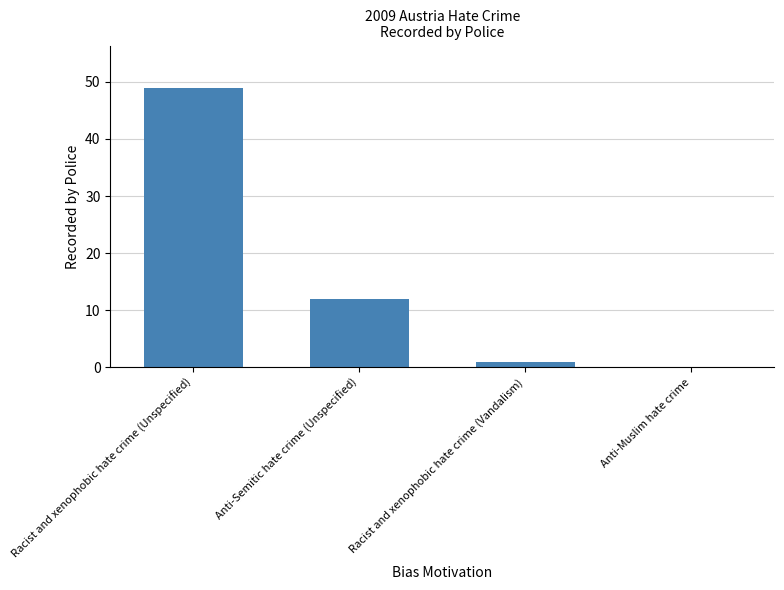

Reading right to left, transcribe all the data shown in this chart.

0	1	12	49